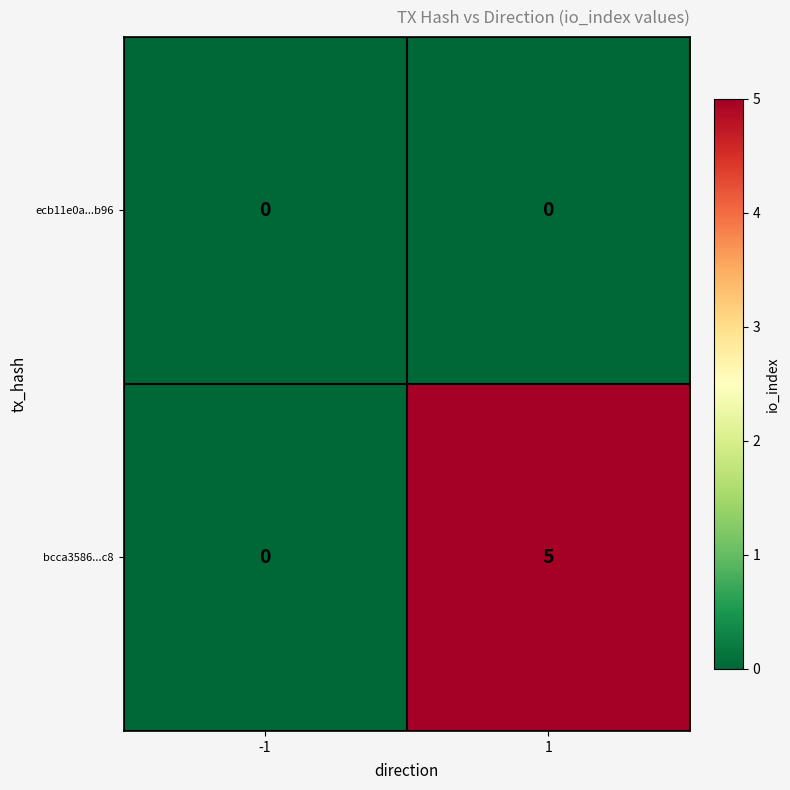

Which series has the largest total across all categories?

bcca3586...c8